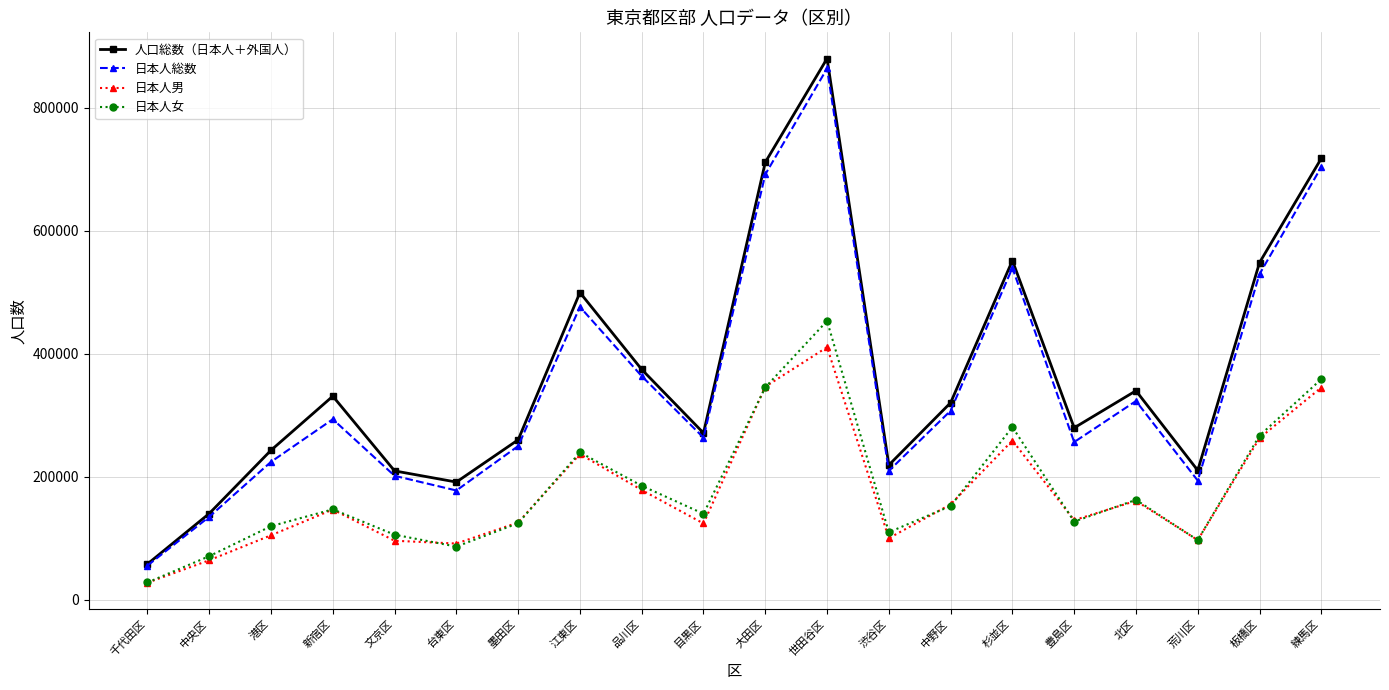

True or false: 日本人女 has more than 0 interior local peaks.

True